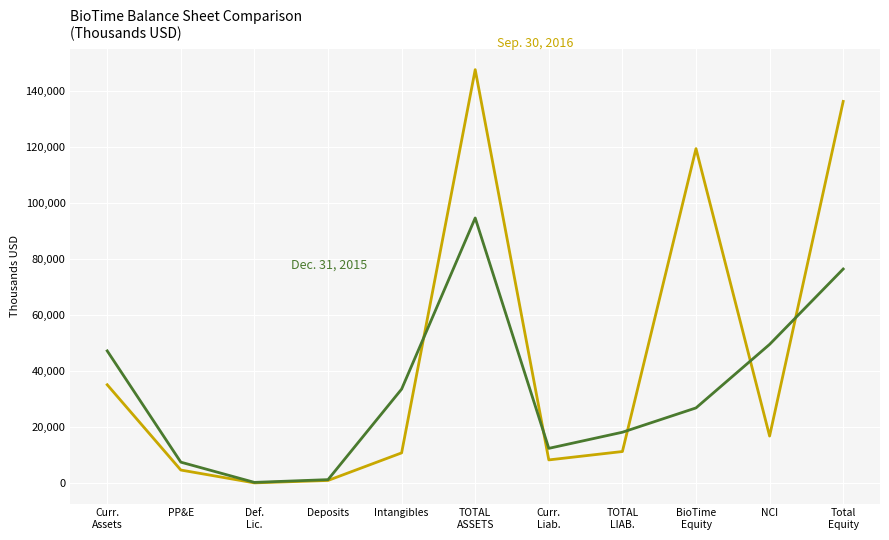

What is the greatest value displayed?

147574